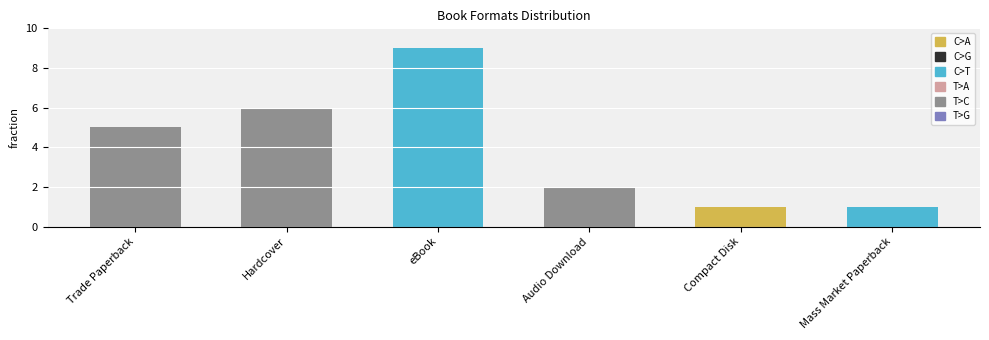

How many values are between 1 and 6?

5